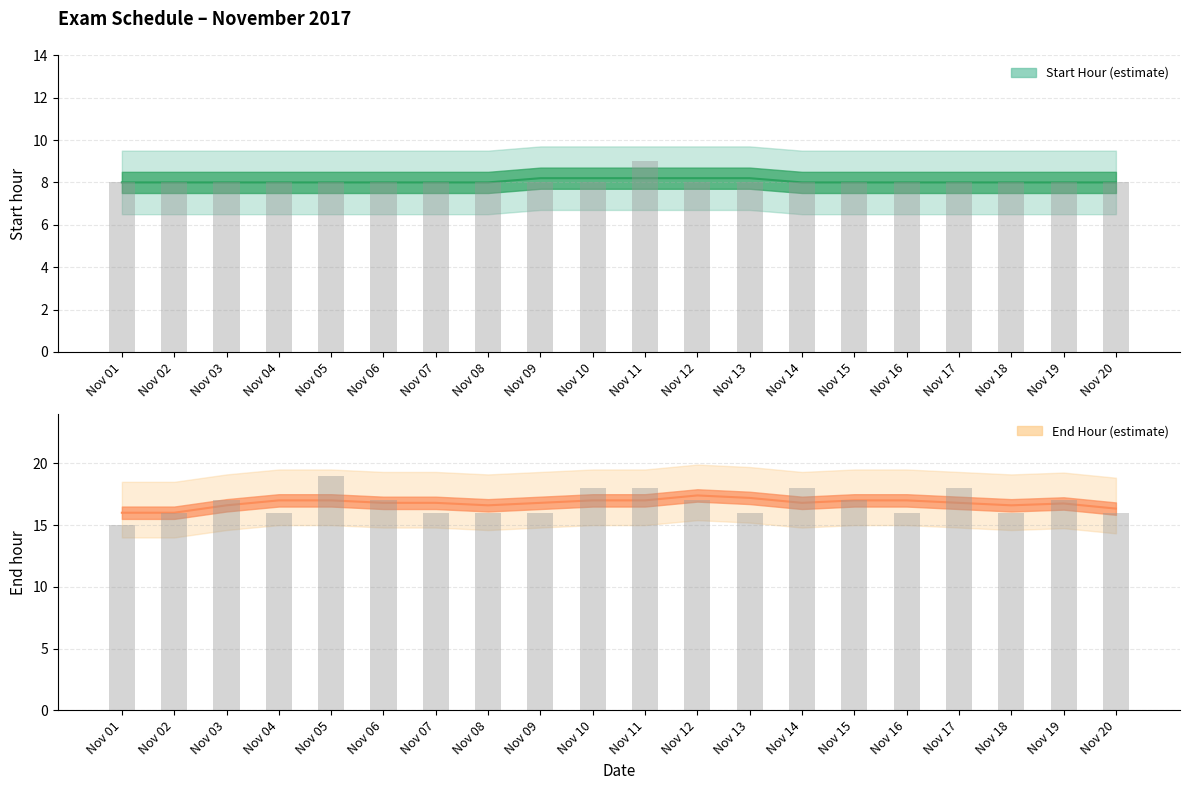

How many data points in End Hour are above 17?

5